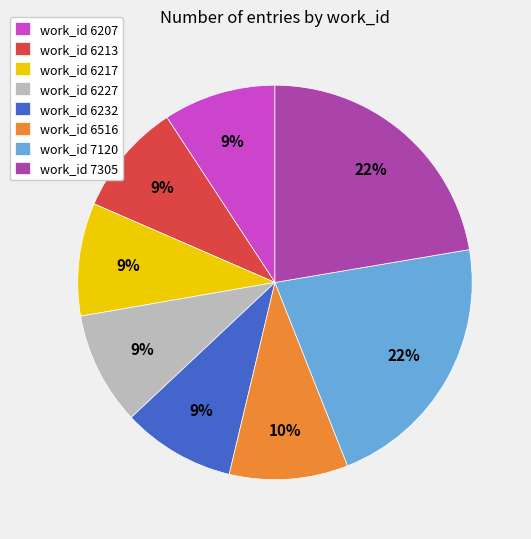

To the nearest percent, what portion does work_id 6227 represent?

9%